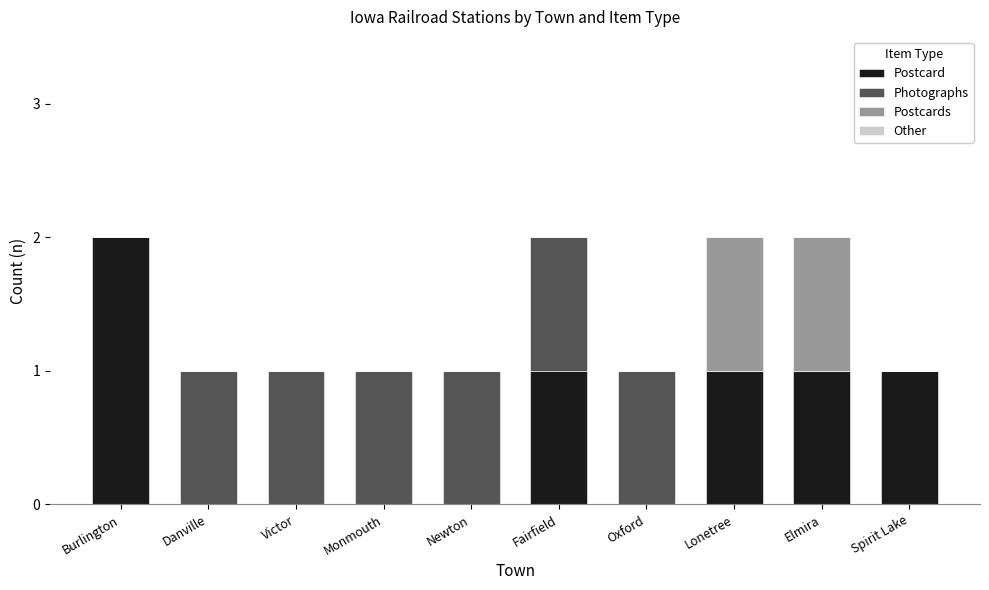

Reading left to right, list the values for the Postcard series.

Burlington=2	Danville=0	Victor=0	Monmouth=0	Newton=0	Fairfield=1	Oxford=0	Lonetree=1	Elmira=1	Spirit Lake=1